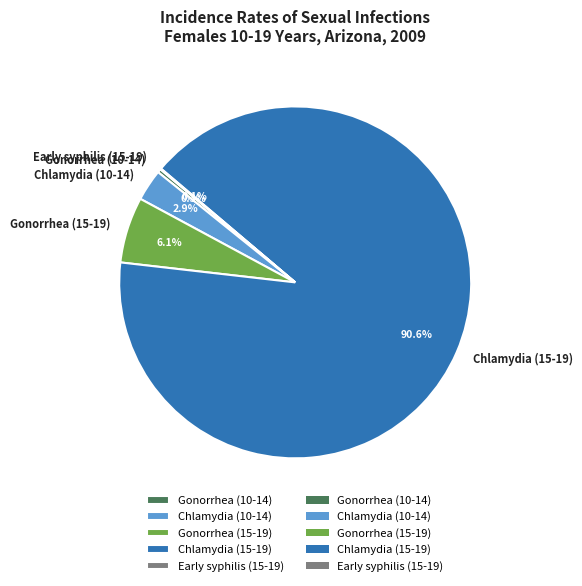

True or false: Chlamydia (10-14) accounts for 13% of the total.

False